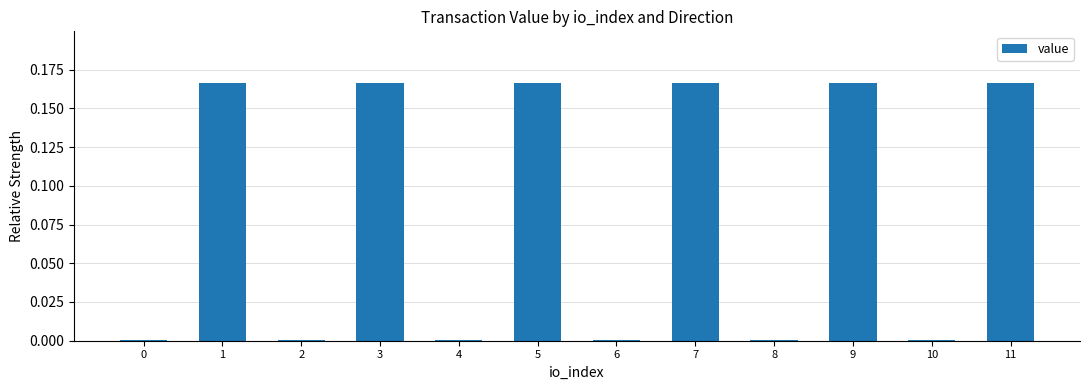

Are the bars horizontal?

No